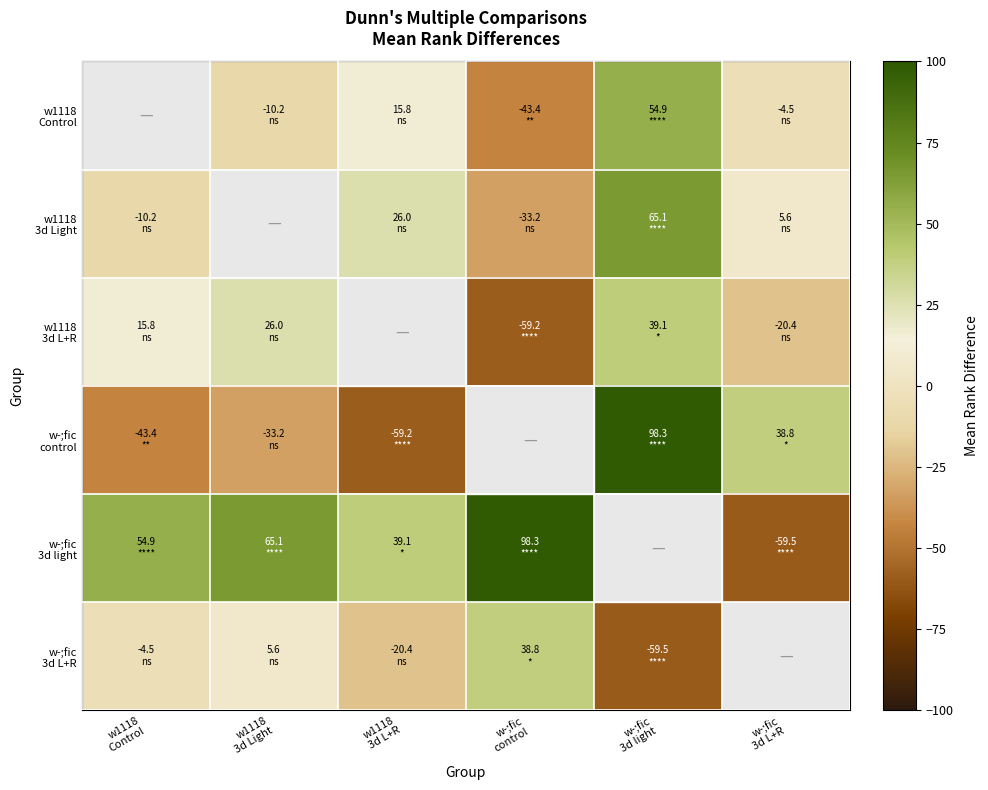

At how many categories does at least one series exceed 5?

6